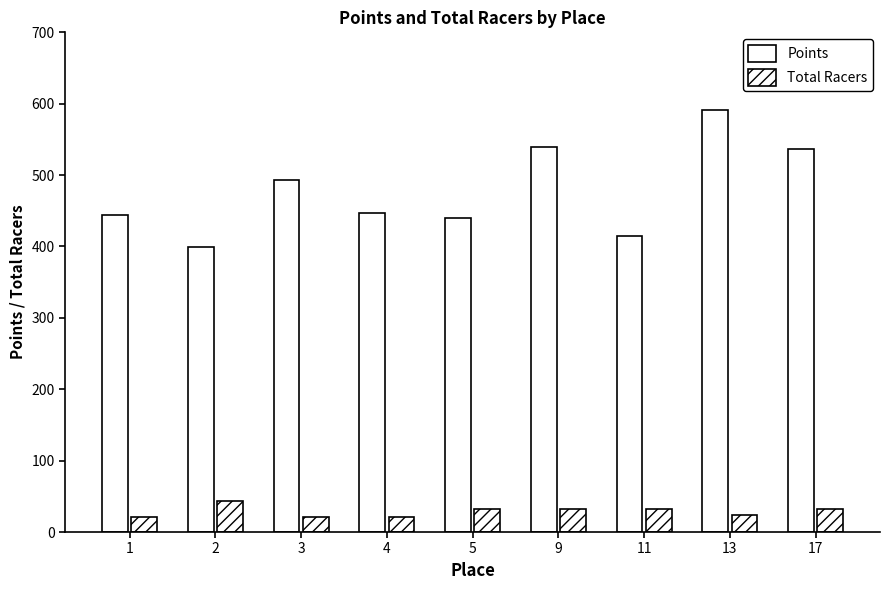

How many bars are there in total?

18